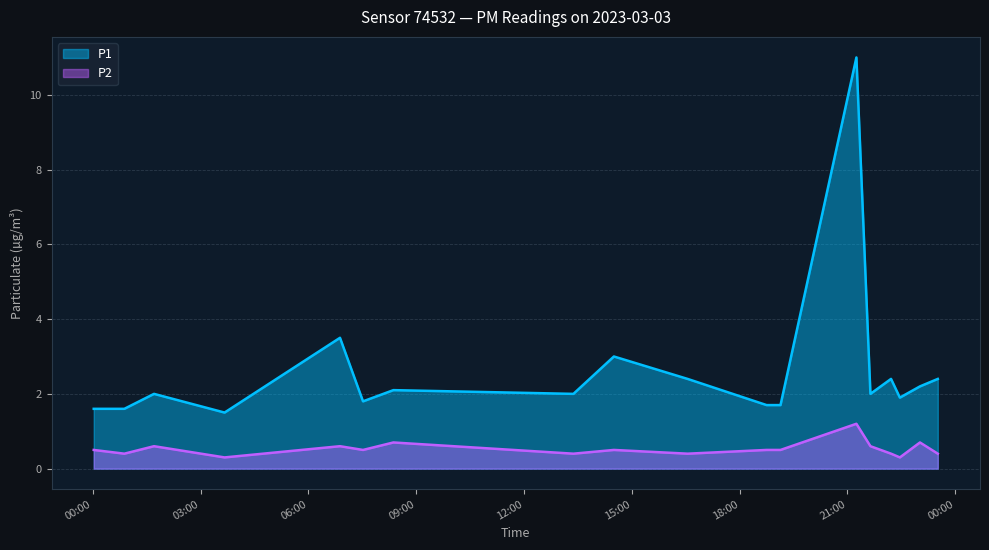

What is the spread (max minus min) of values at 2023-03-03T00:52:44?

1.2